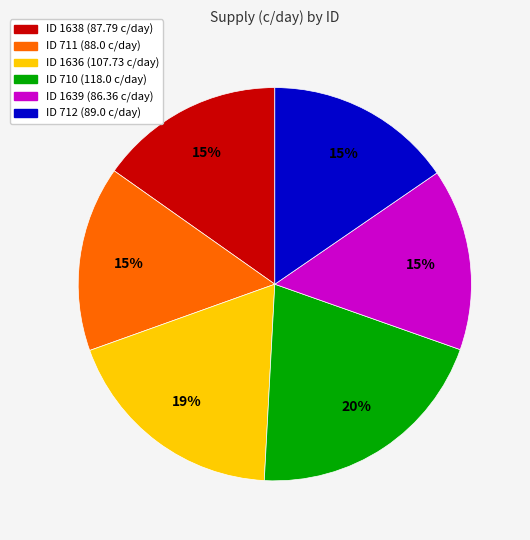

To the nearest percent, what is the average slice percentage?

17%